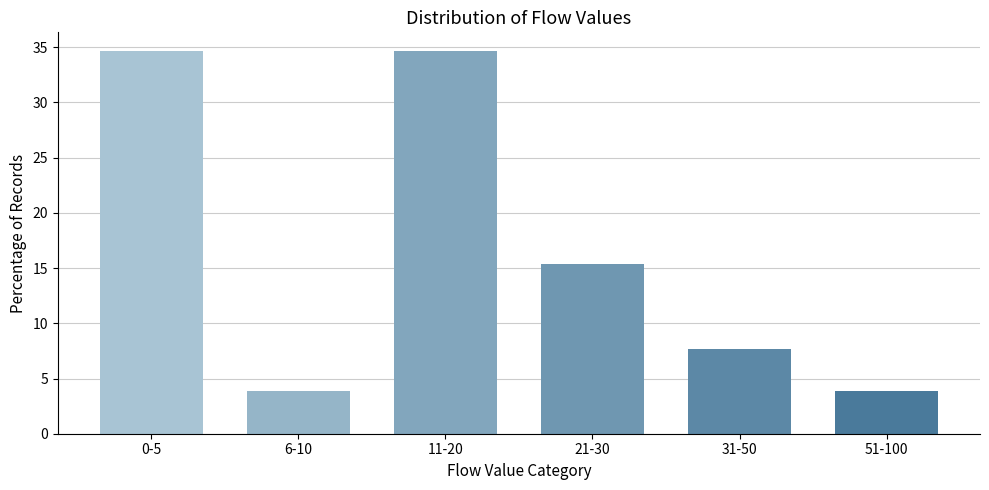

Reading left to right, list all the values displayed in this chart.

34.6	3.8	34.6	15.4	7.7	3.8